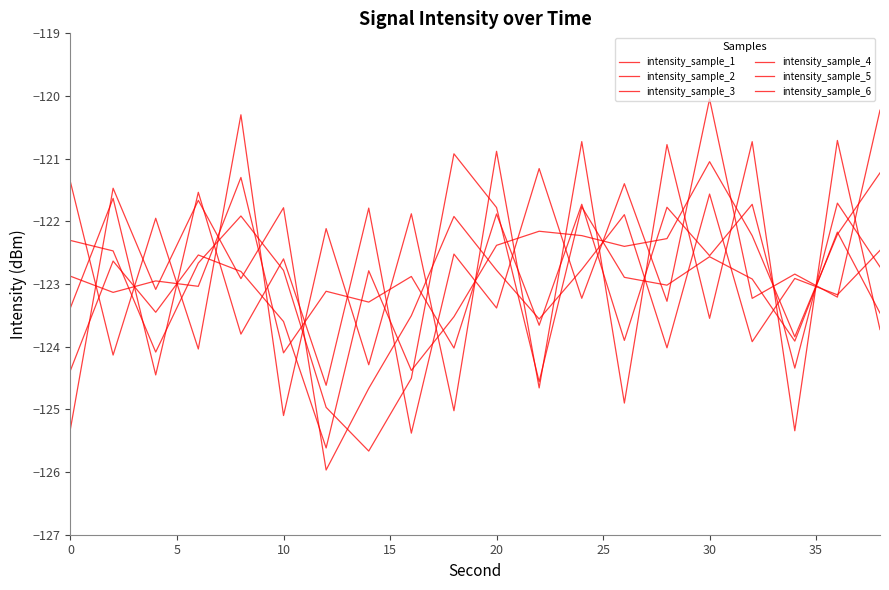

Which series ends up on top after the final intersection of intensity_sample_5 and intensity_sample_1?

intensity_sample_1